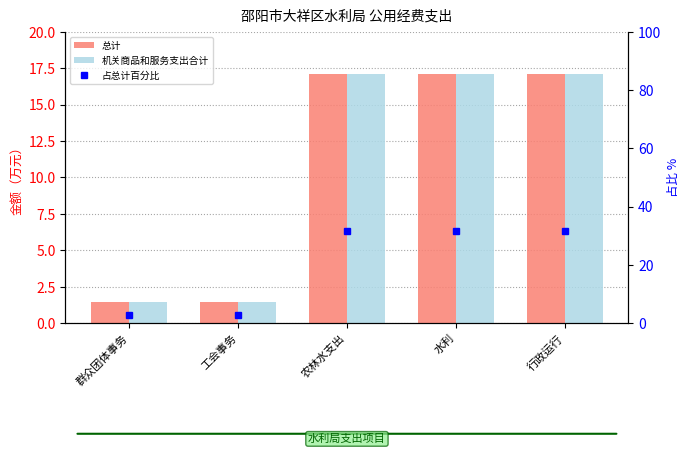

True or false: 总计 has a value of 0.8 at 工会事务.

False